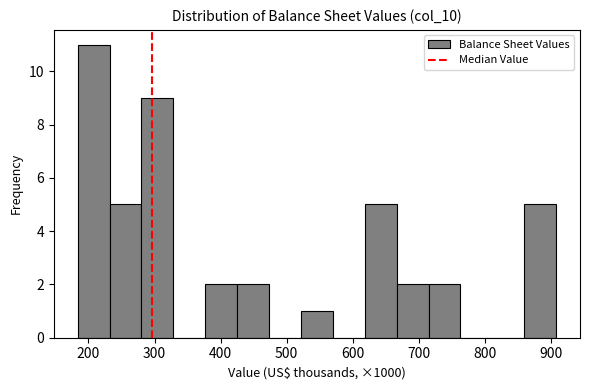

Reading left to right, list every bar in this chart as the range it spans on the x-axis followed by its height. Neither the bar edges nor the heights are printed on the chart, so give them approximately, as read against the axes.

180 to 230: 11
230 to 280: 5
280 to 330: 9
330 to 380: 0
380 to 430: 2
430 to 470: 2
470 to 520: 0
520 to 570: 1
570 to 620: 0
620 to 670: 5
670 to 710: 2
710 to 760: 2
760 to 810: 0
810 to 860: 0
860 to 910: 5